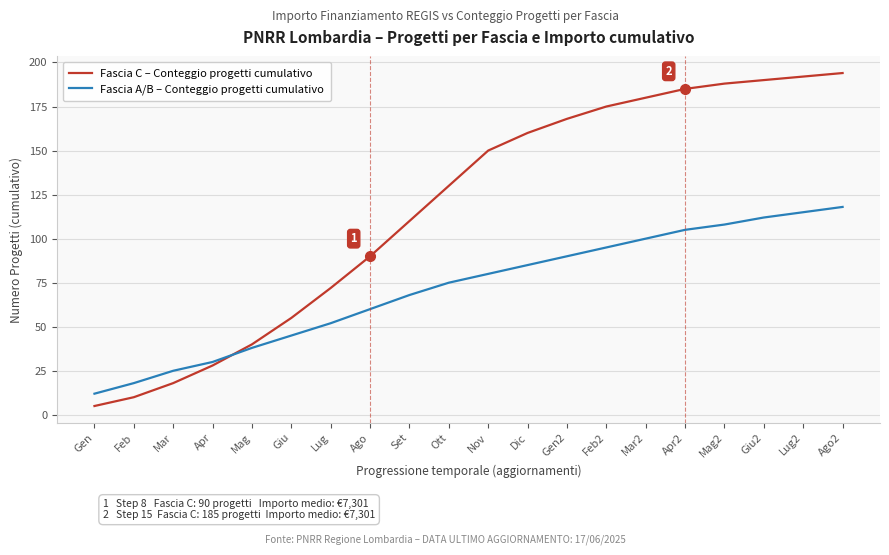

What position from the right is Ott?

11